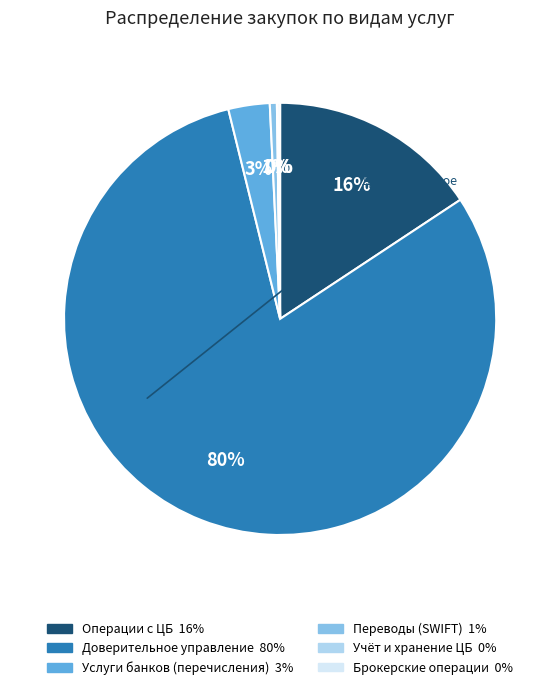

To the nearest percent, what is the difference between the largest and smallest slice percentages?

80%